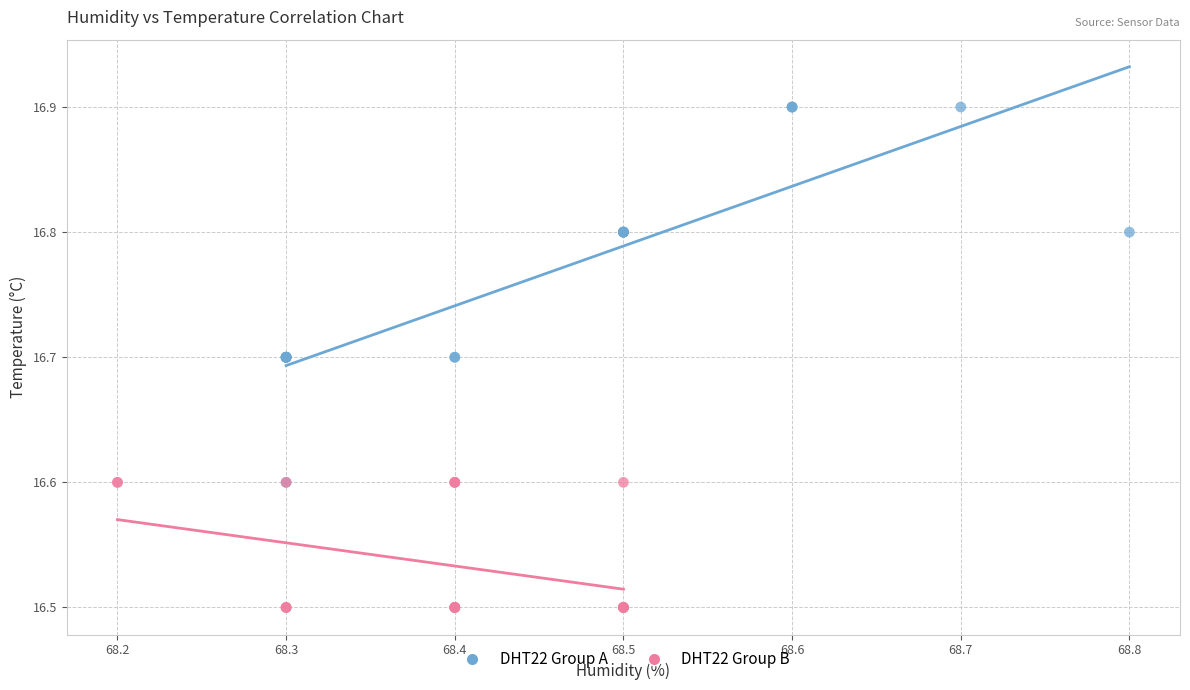

Which series reaches the minimum Y coordinate?

DHT22 Group B